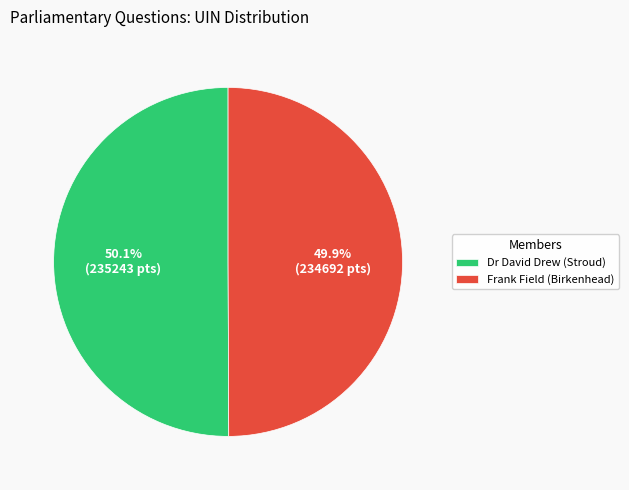

What percentage do Frank Field (Birkenhead) and Dr David Drew (Stroud) together represent?

100.0%